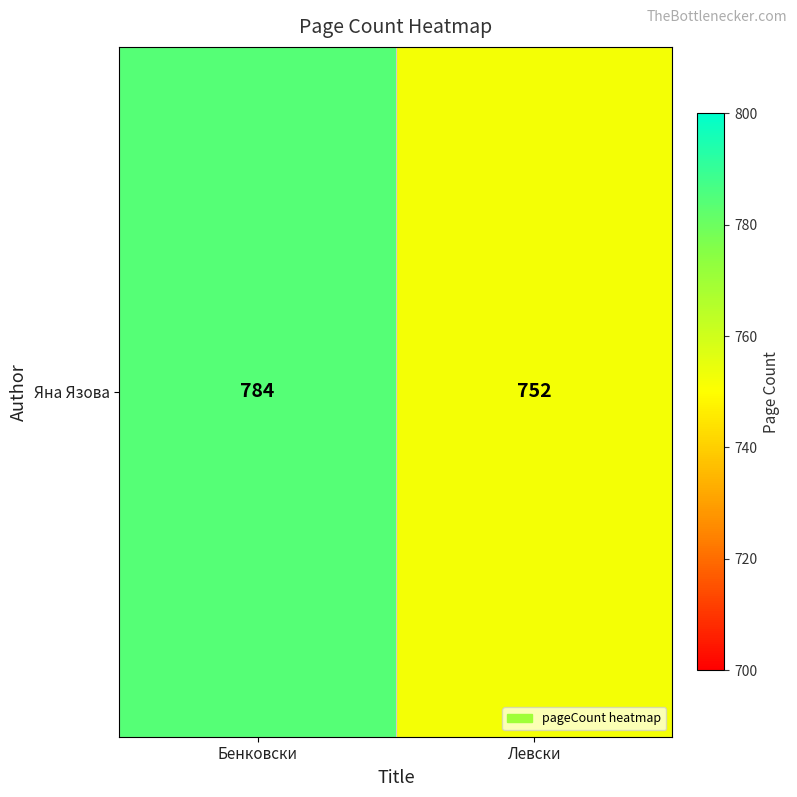

What is the sum of all values?

1536